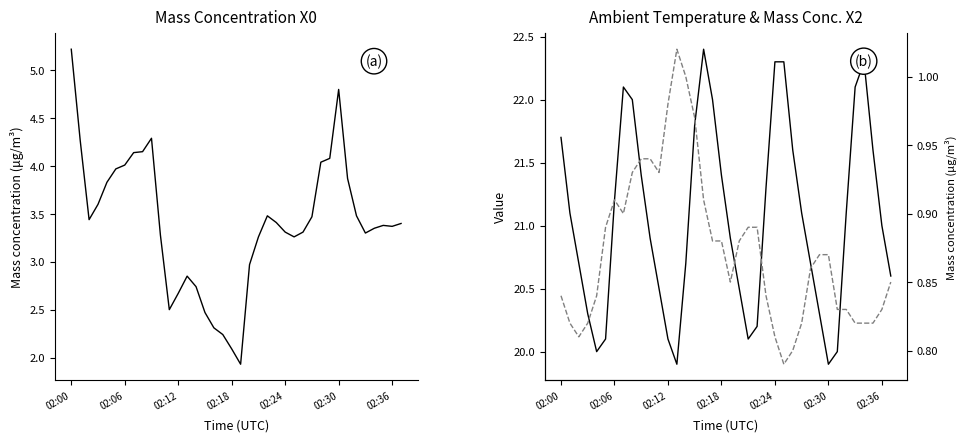

True or false: Ambient temperature (°C) has a value of 27.1 at 20.

False